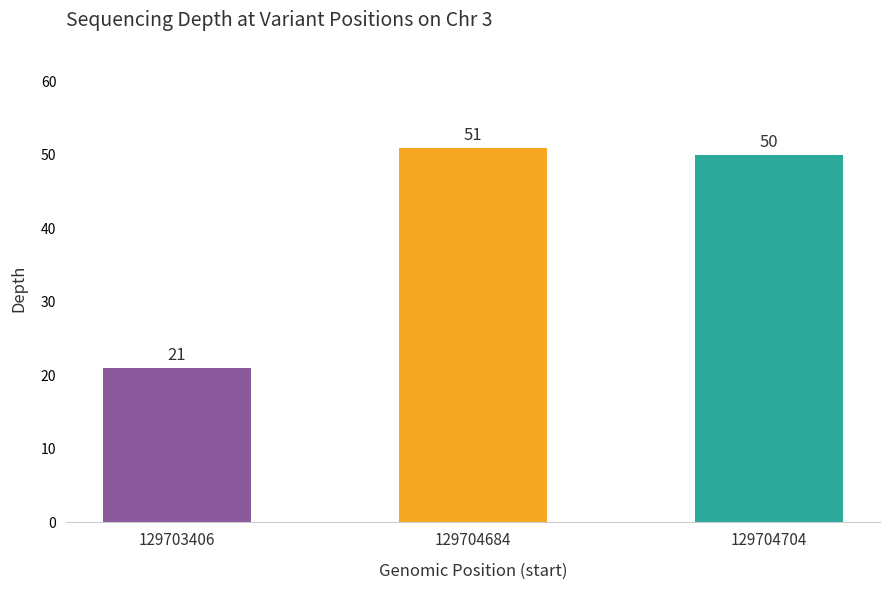

What is the value of the 2nd bar from the left?

51